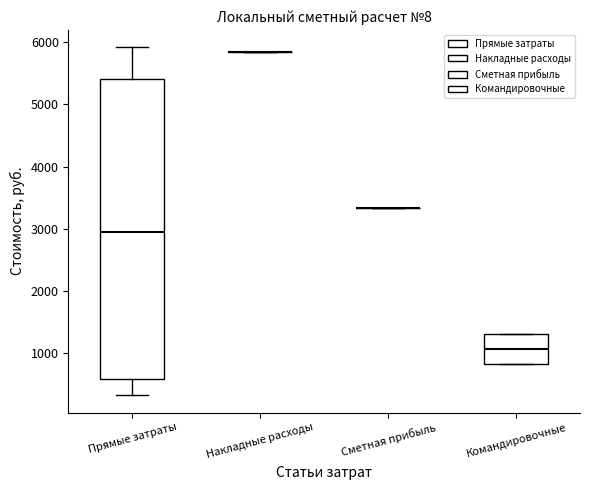

Reading left to right, transcribe this box plot: for each box, give where its median line is, the range the box spans, and where its two whiskers end, as read against the y-axis. The values are not printed on the chart, so give them approximately, as read against the axis.

Прямые затраты: median 3000, box 600 to 5400, whiskers 300 to 5900
Накладные расходы: box collapsed to a line at 5800, whiskers 5800 to 5800
Сметная прибыль: box collapsed to a line at 3300, whiskers 3300 to 3300
Командировочные: median 1100, box 800 to 1300, whiskers 800 to 1300